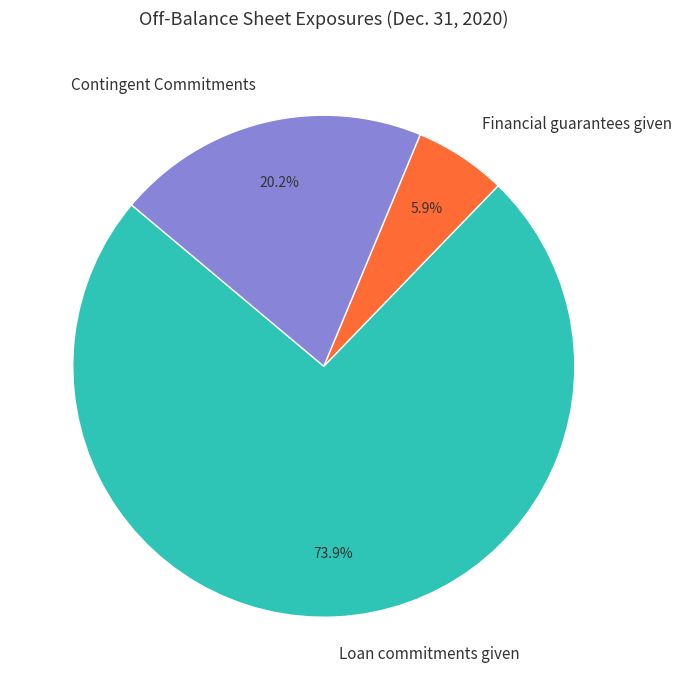

Count the number of slices in the pie.

3